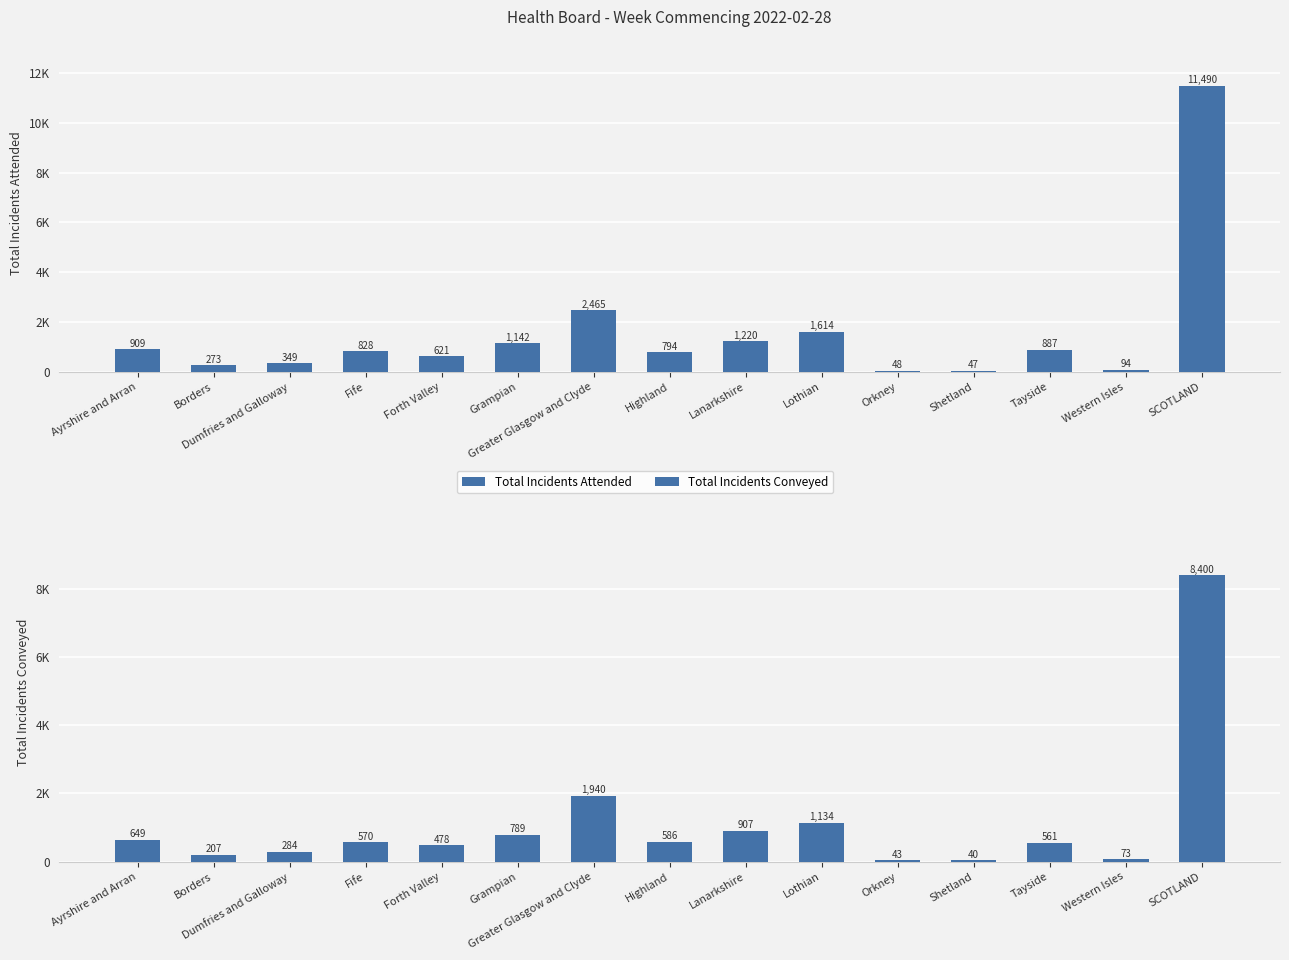

What position from the left is Greater Glasgow and Clyde?

7